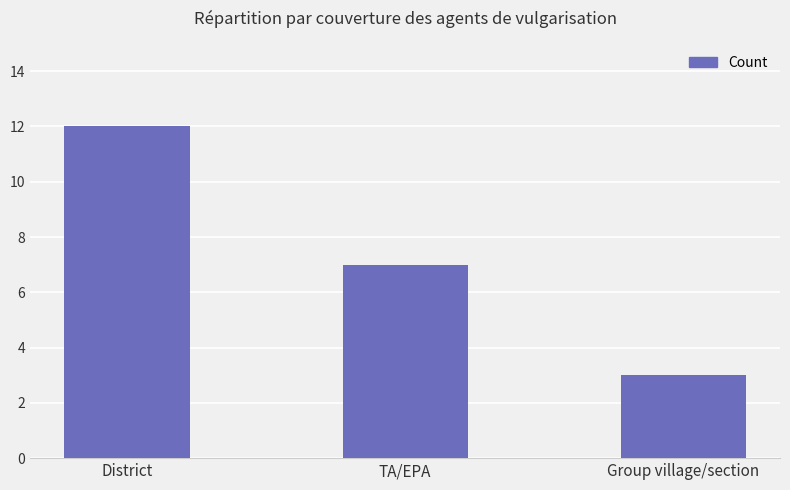

Reading left to right, transcribe all the data shown in this chart.

12	7	3